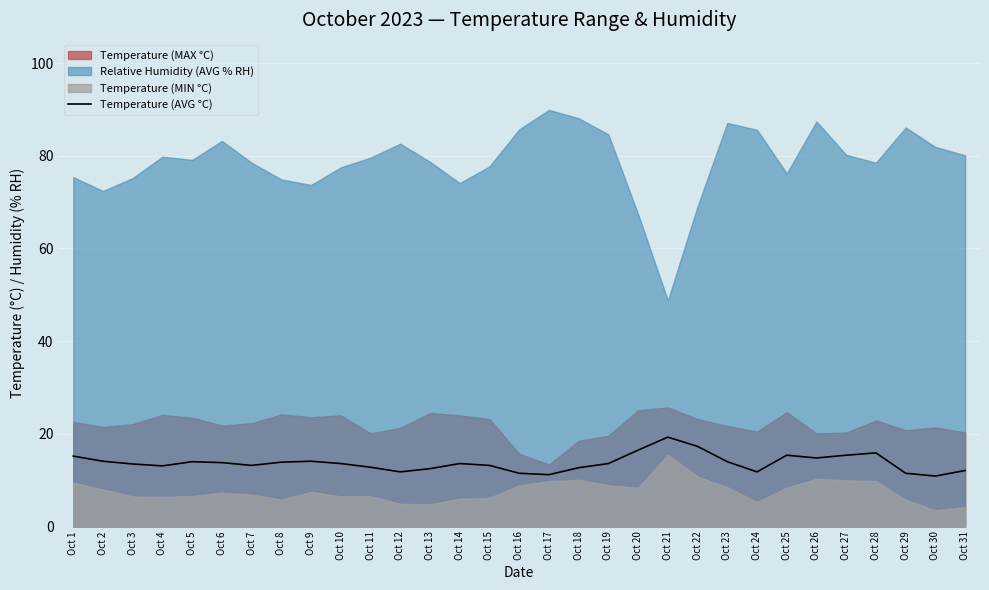

What is the highest value of the Temperature (AVG °C) series?

19.3